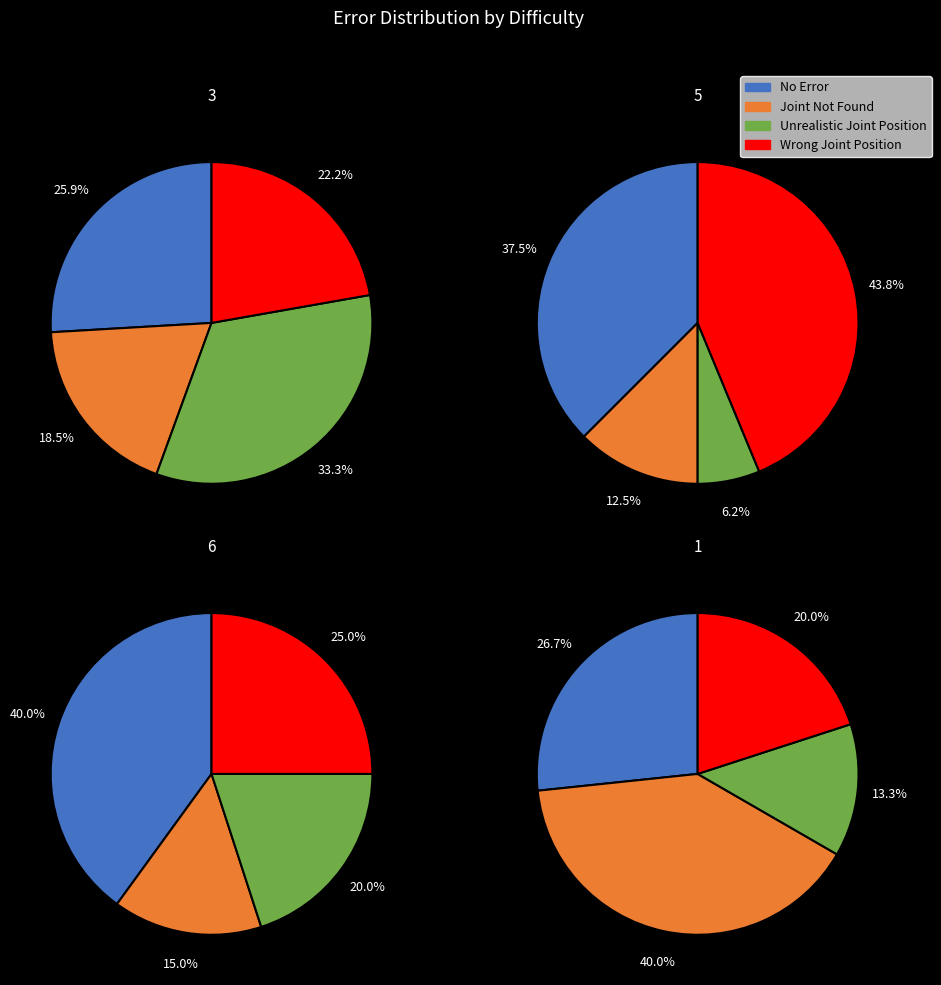

Is the sum of 6 and 2 greater than half?

No